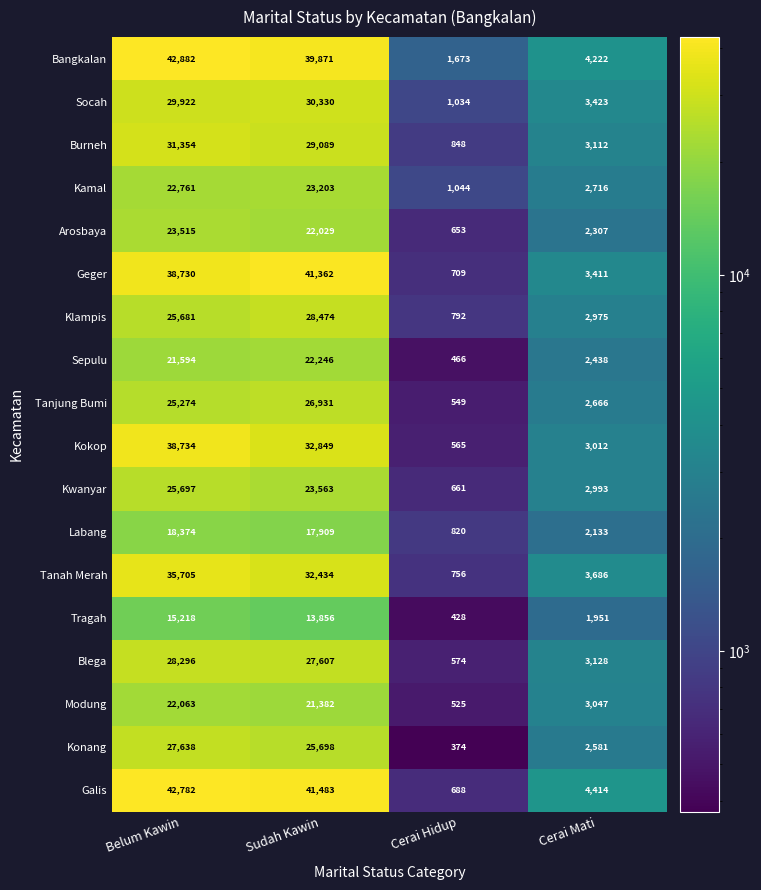

Is it true that Modung equals 4979 at Cerai Mati?

False